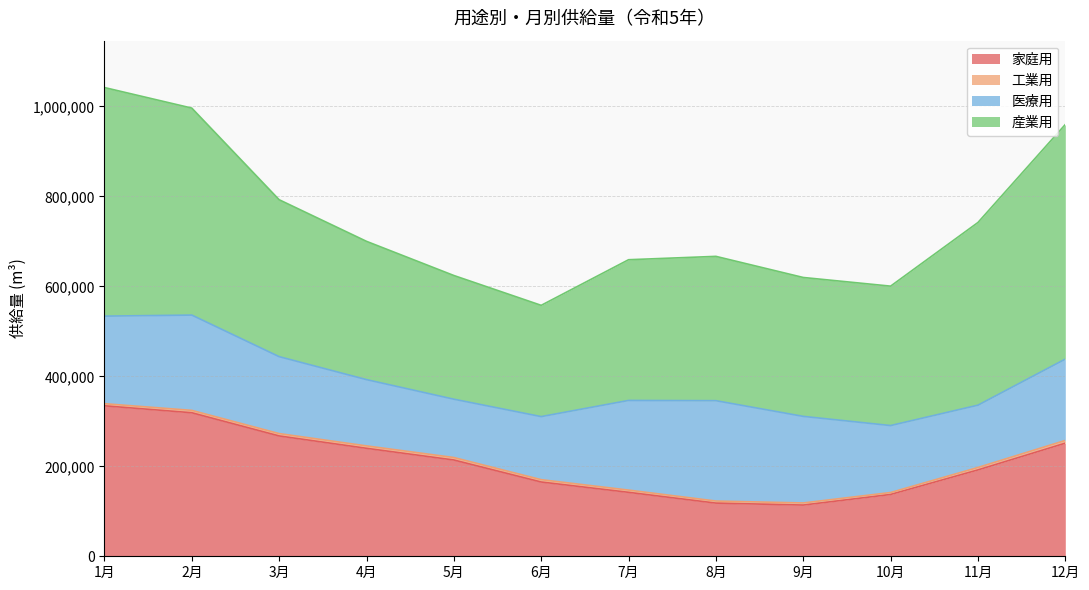

What is the maximum value for 医療用?

223101